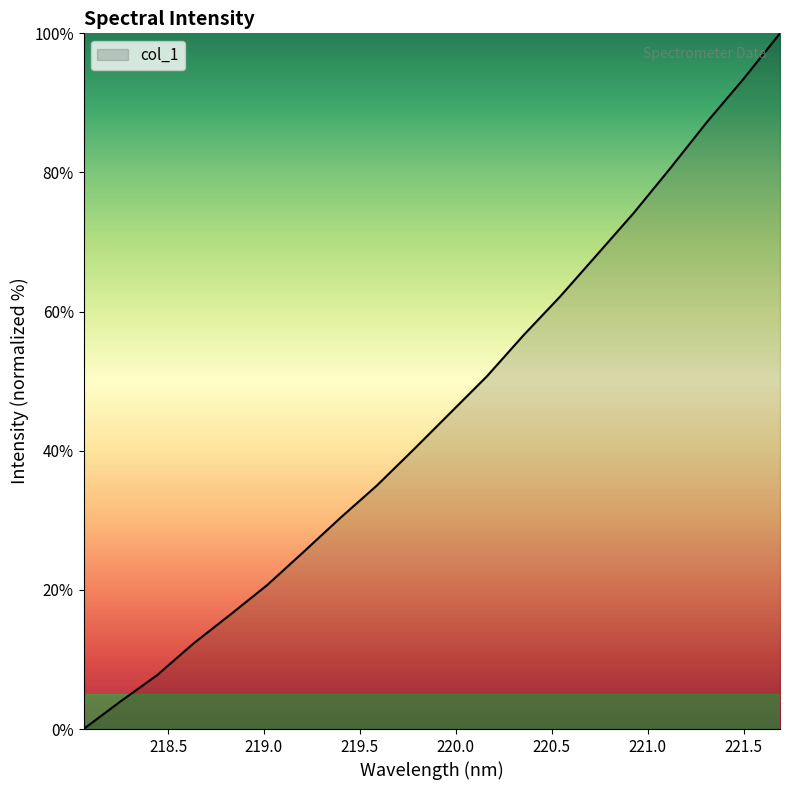

Reading left to right, transcribe all the data shown in this chart.

0.0	3.9	7.7	12.3	16.4	20.7	25.5	30.3	35.0	40.2	45.4	50.7	56.6	62.2	68.2	74.1	80.6	87.2	93.4	100.0